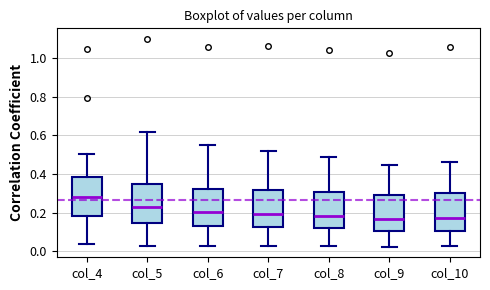

Which box has the highest median line?

col_4